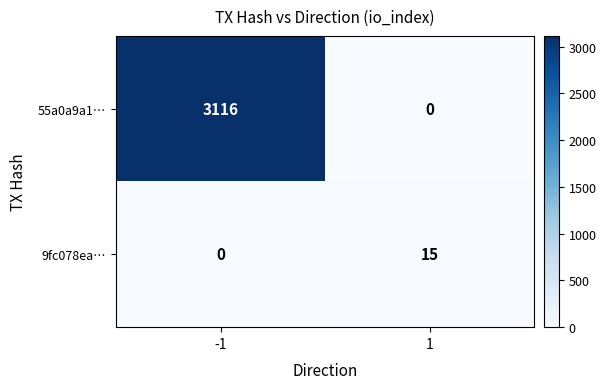

How many series are shown in this chart?

2